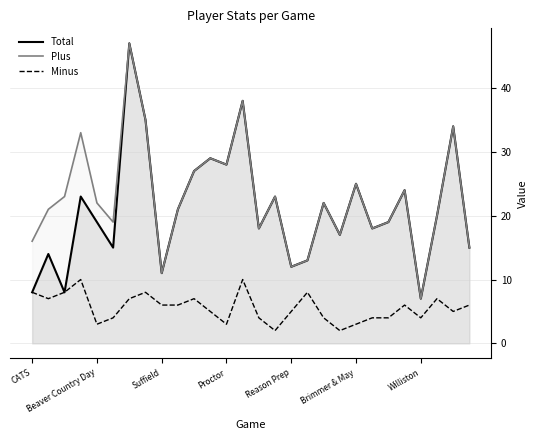

What is the highest value of the Total series?

47